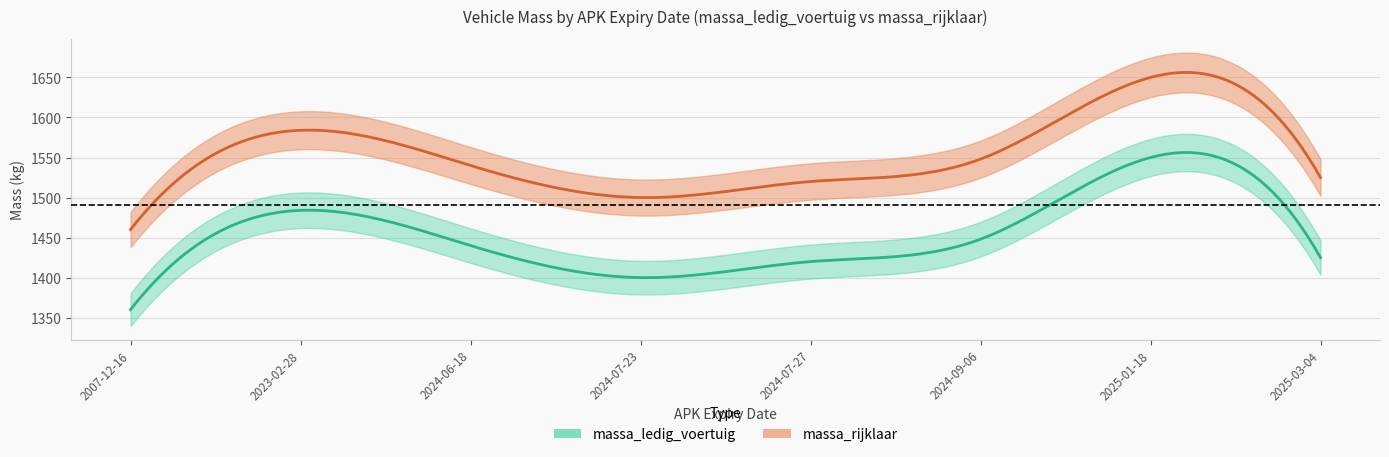

How many data points does each series have?

8